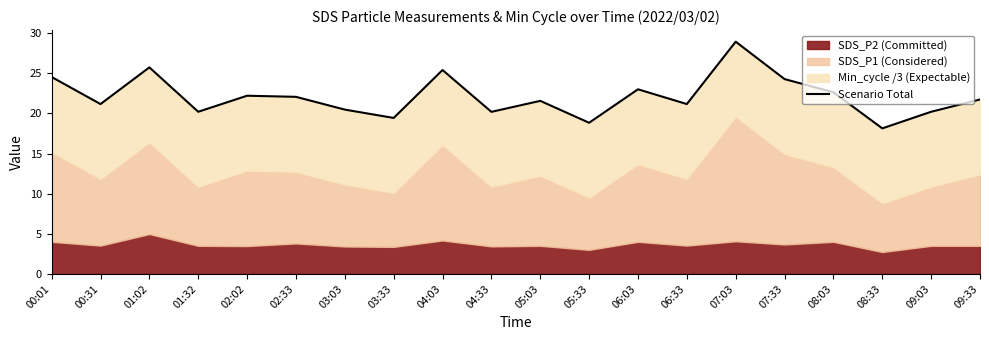

What is the difference between the maximum and minimum values?

10.8